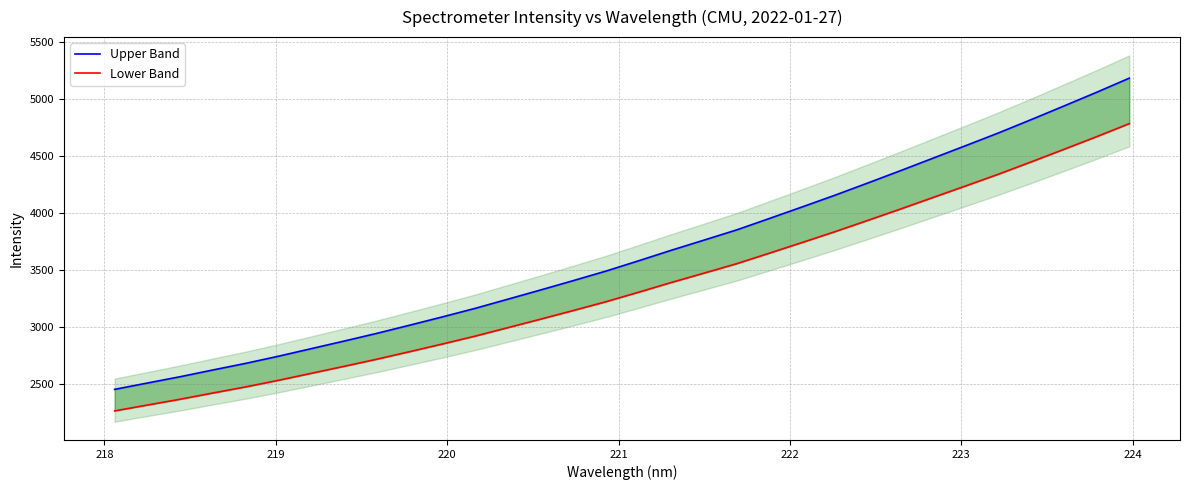

How many data points in Upper Band are above 3579?

16